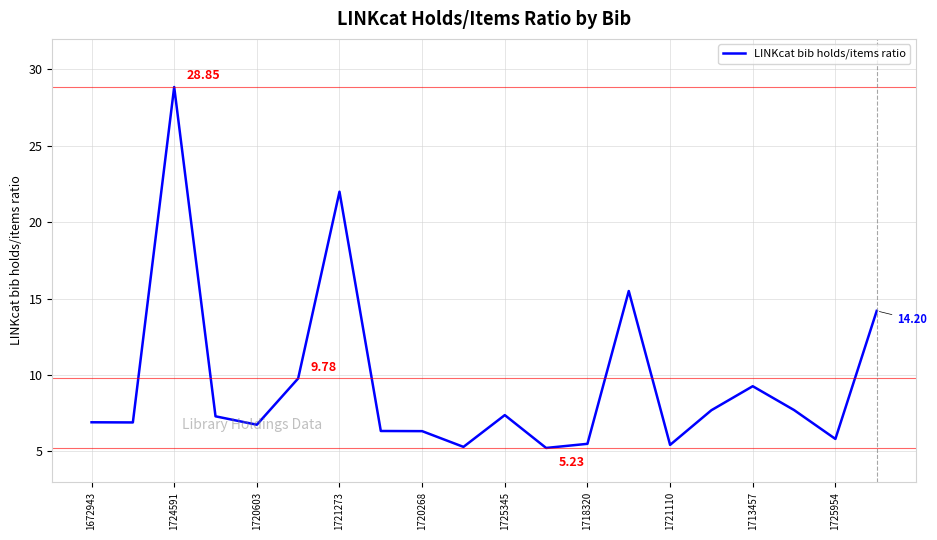

Does the chart have visible grid lines?

Yes